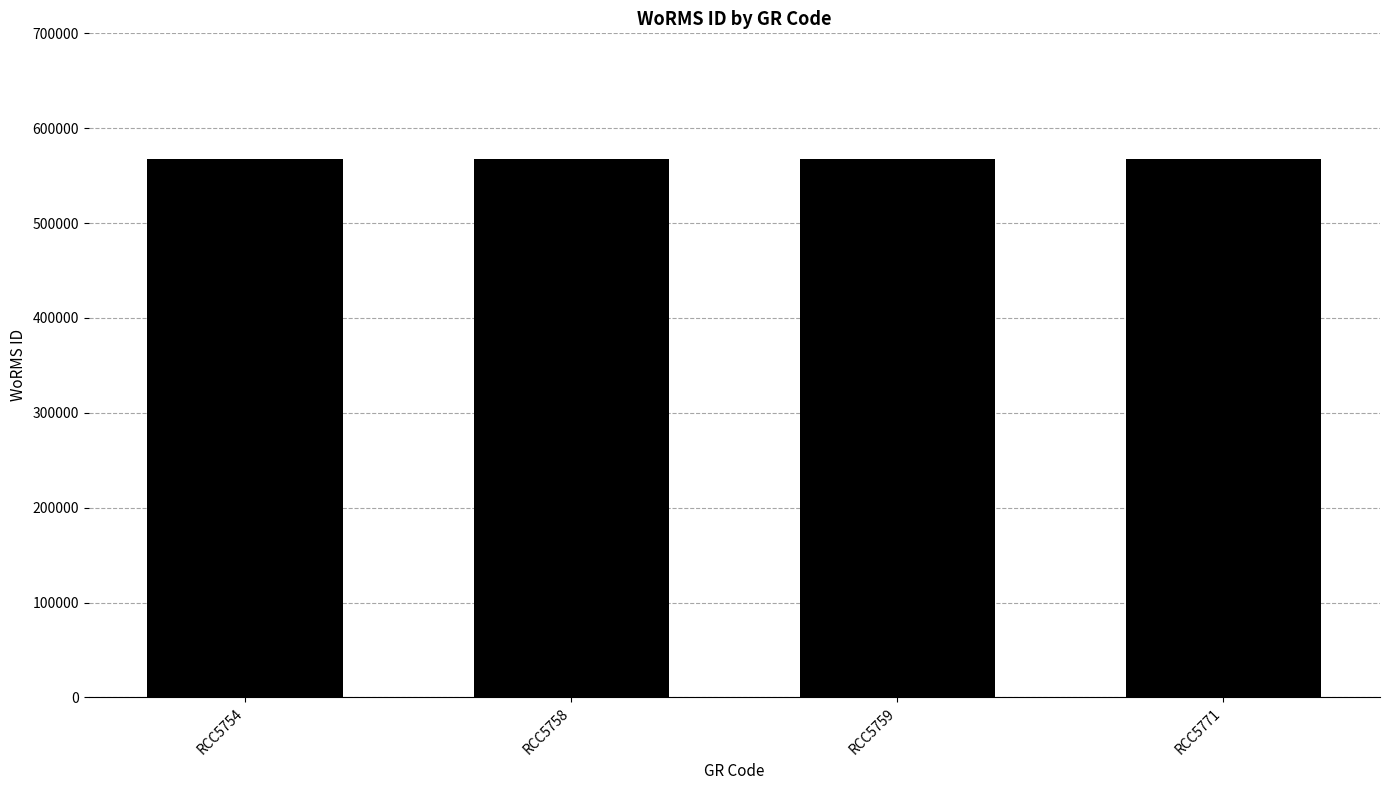

What is the average value?

567676